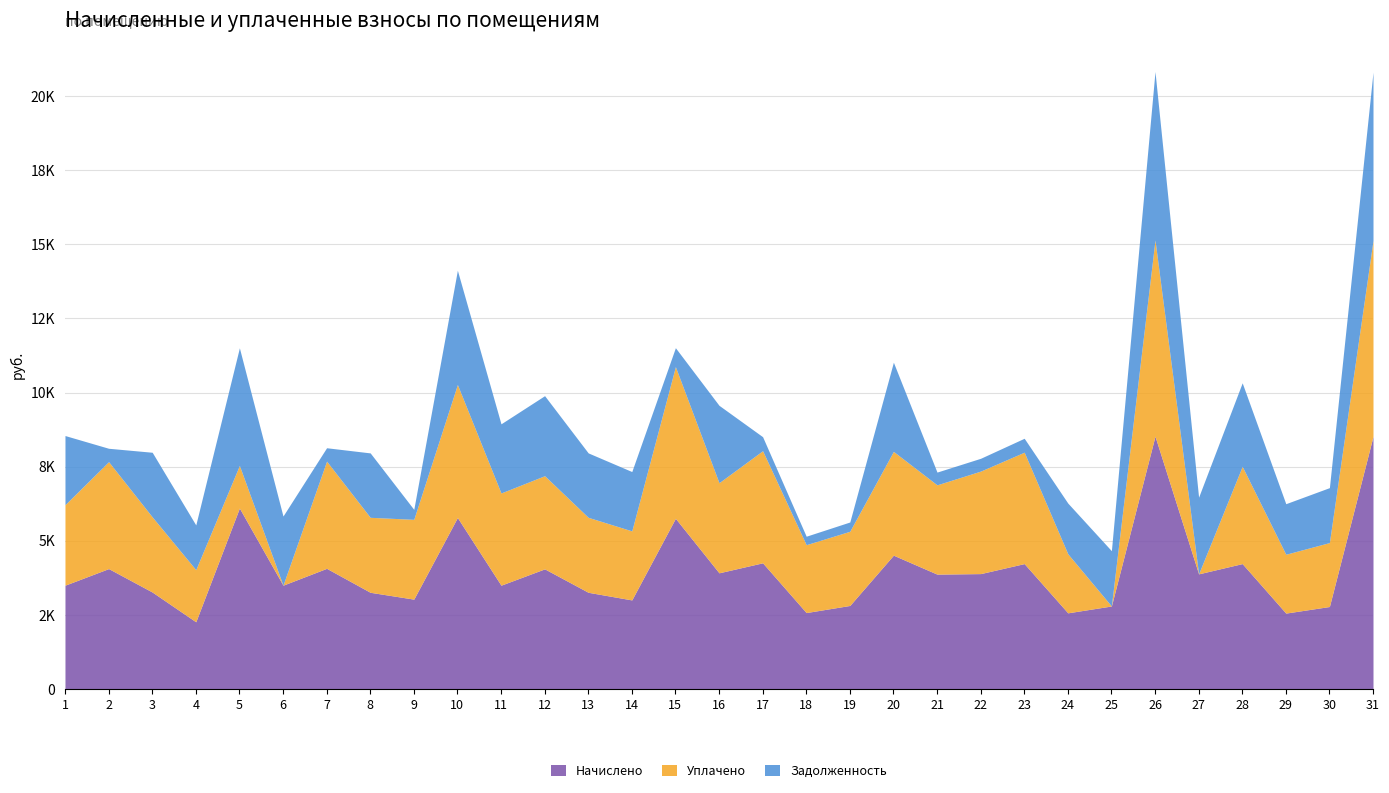

What is the sum of the Начислено values at 17 and 19?

7070.9